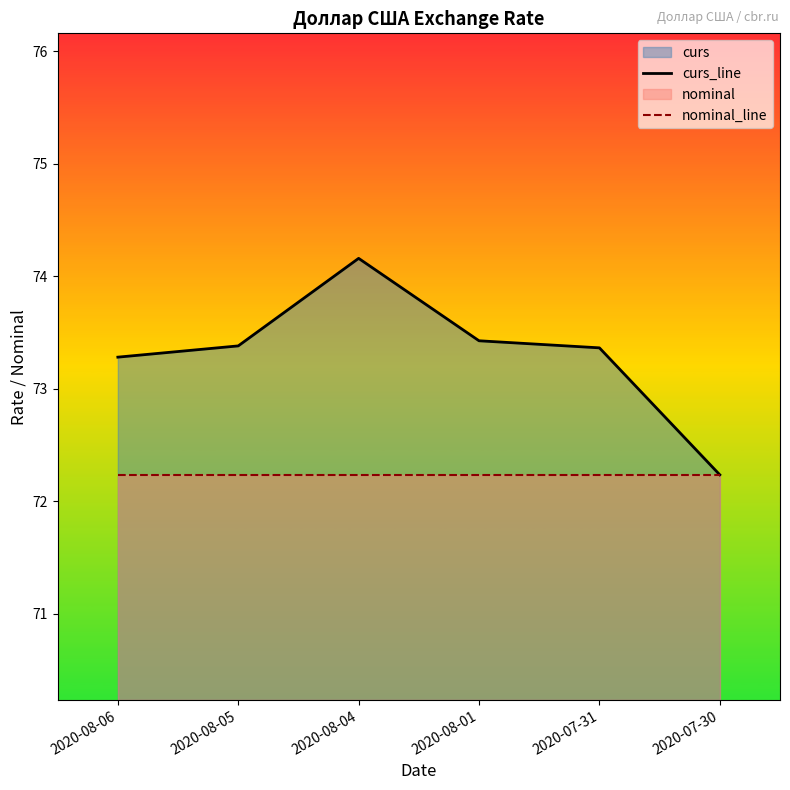

Which label corresponds to the largest value in the chart?

2020-08-04